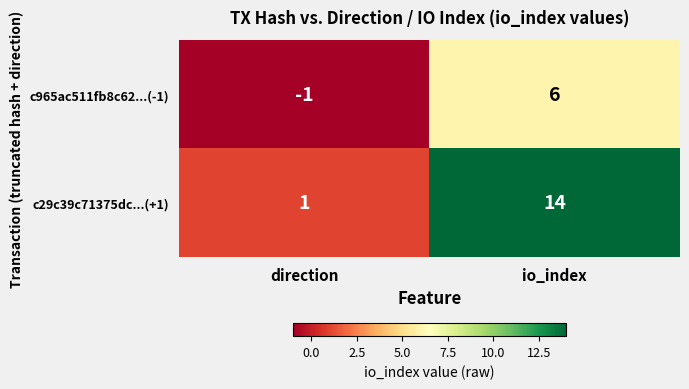

Reading left to right, extract all data points from this chart.

c965ac511fb8c62...(-1): direction=-1	io_index=6
c29c39c71375dc...(+1): direction=1	io_index=14